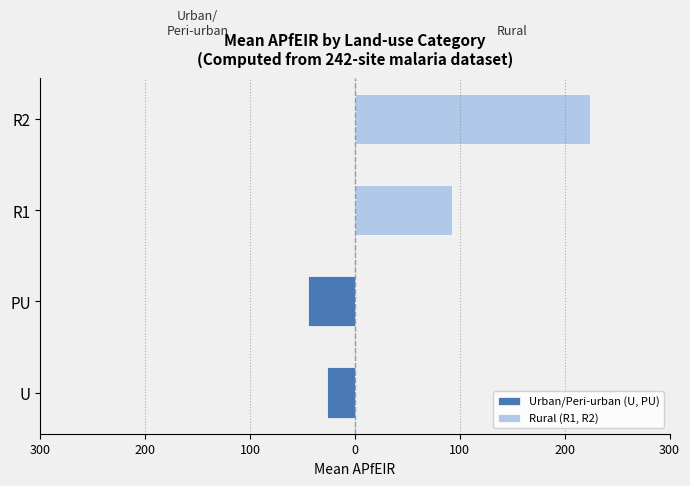

What are all the series names shown in the legend?

Urban/Peri-urban (U, PU), Rural (R1, R2)